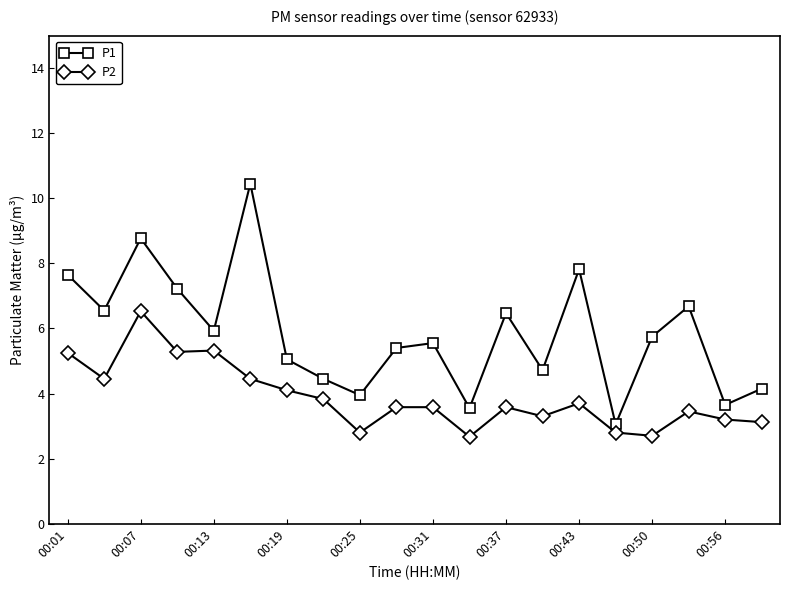

True or false: P2 has more than 0 points higher than both neighbors.

True